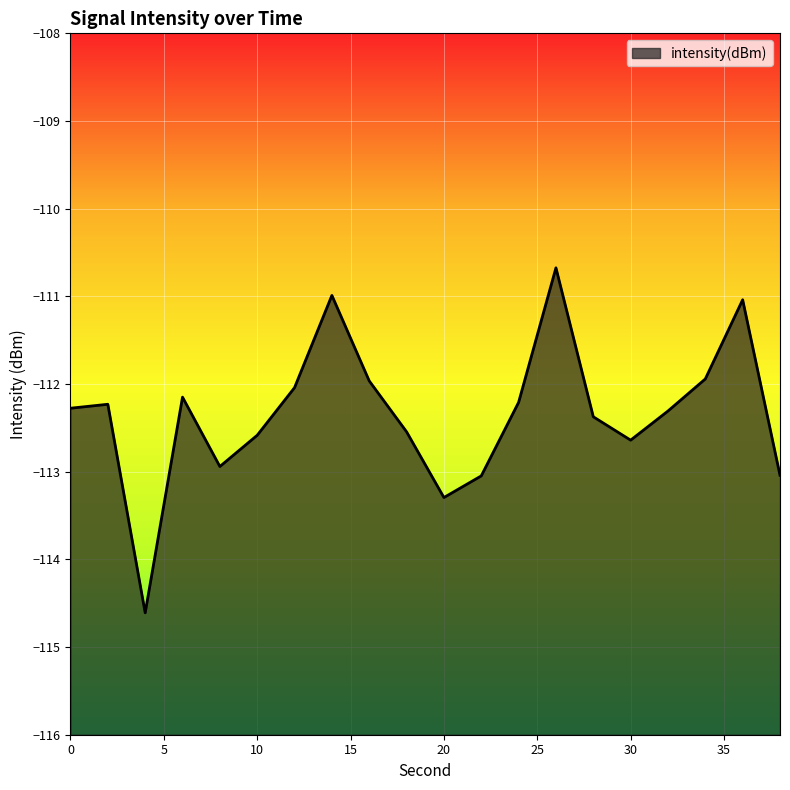

Reading left to right, transcribe all the data shown in this chart.

0=-112.3	2=-112.2	4=-114.6	6=-112.1	8=-112.9	10=-112.6	12=-112.0	14=-111.0	16=-112.0	18=-112.5	20=-113.3	22=-113.0	24=-112.2	26=-110.7	28=-112.4	30=-112.6	32=-112.3	34=-111.9	36=-111.0	38=-113.0